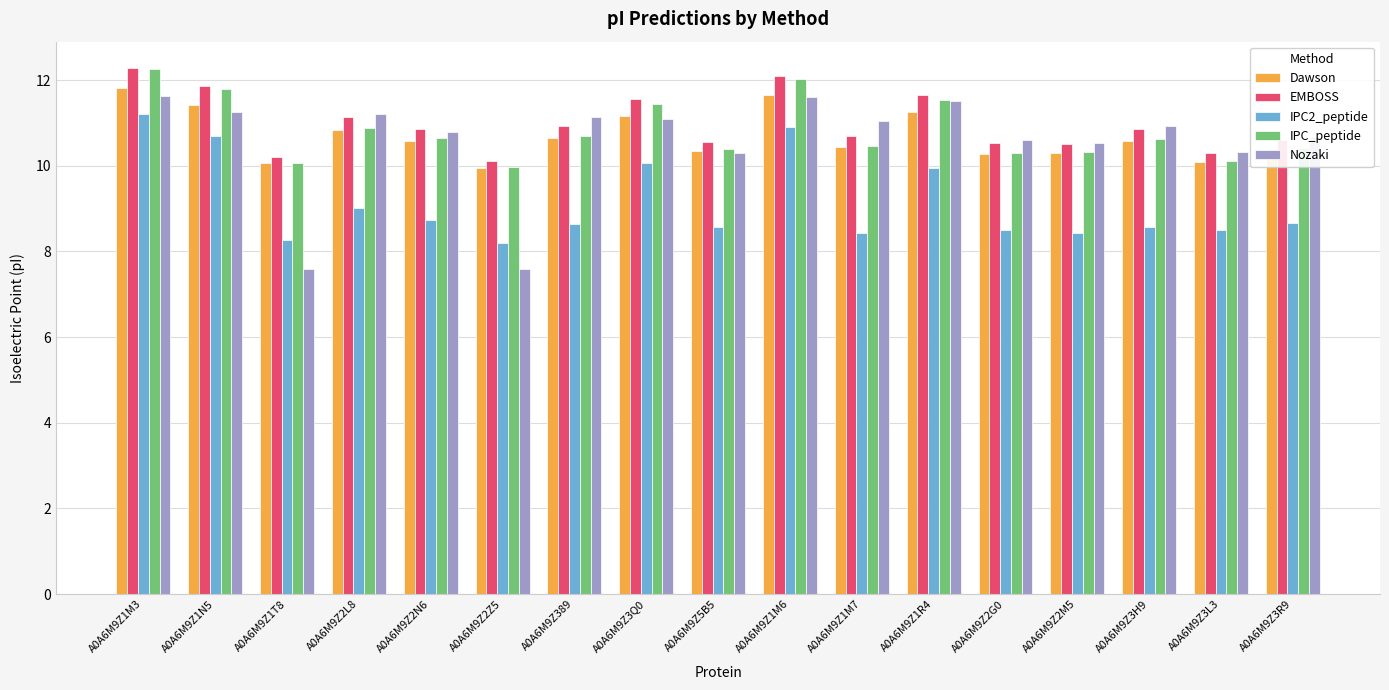

What is the sum of the IPC2_peptide values at A0A6M9Z389 and A0A6M9Z3Q0?

18.7